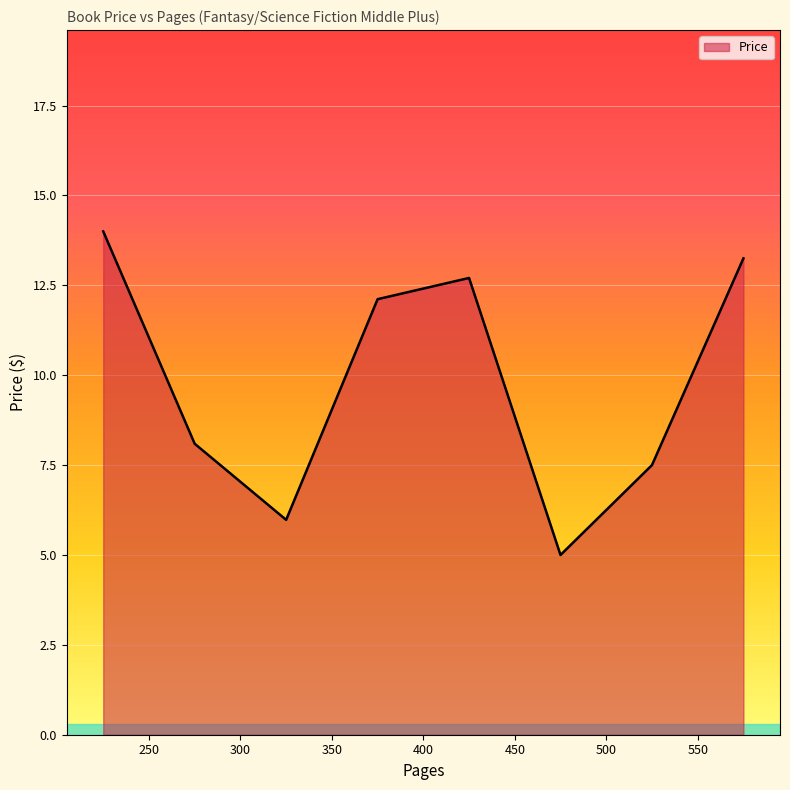

What is the sum of all values?

78.6